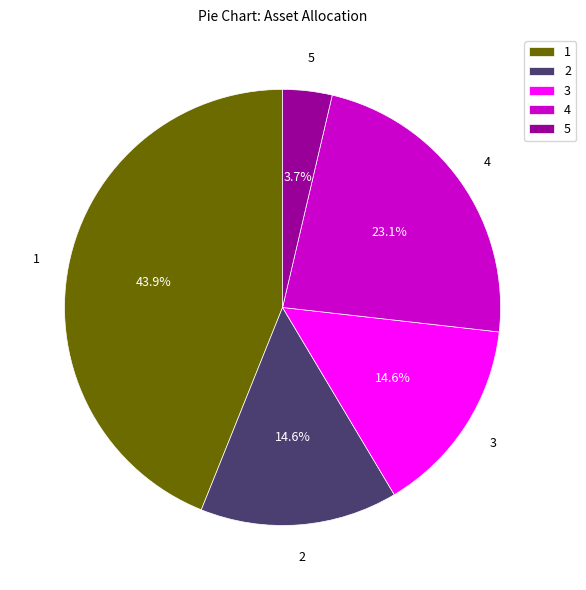

Which category has the smallest portion of the pie?

5